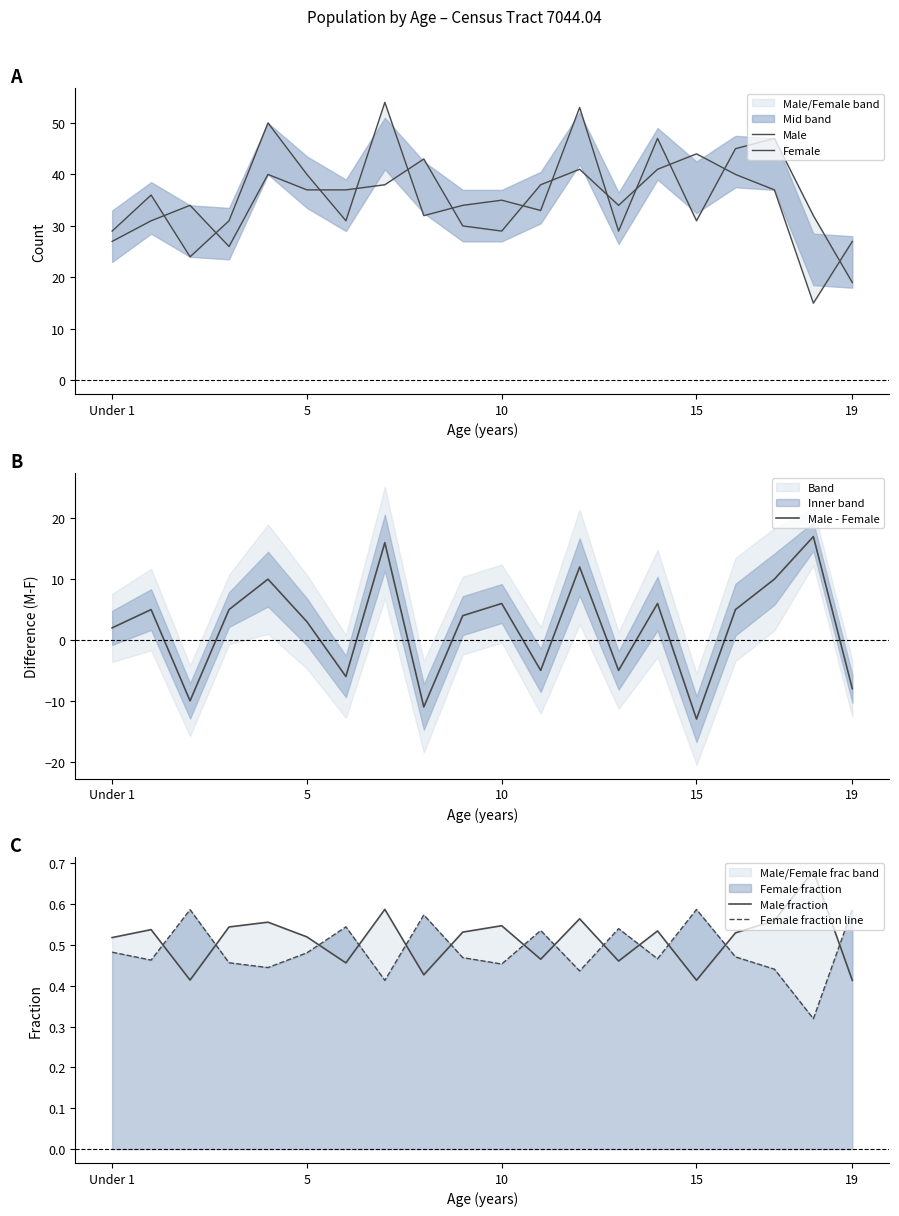

What is the maximum value for Male - Female?

17